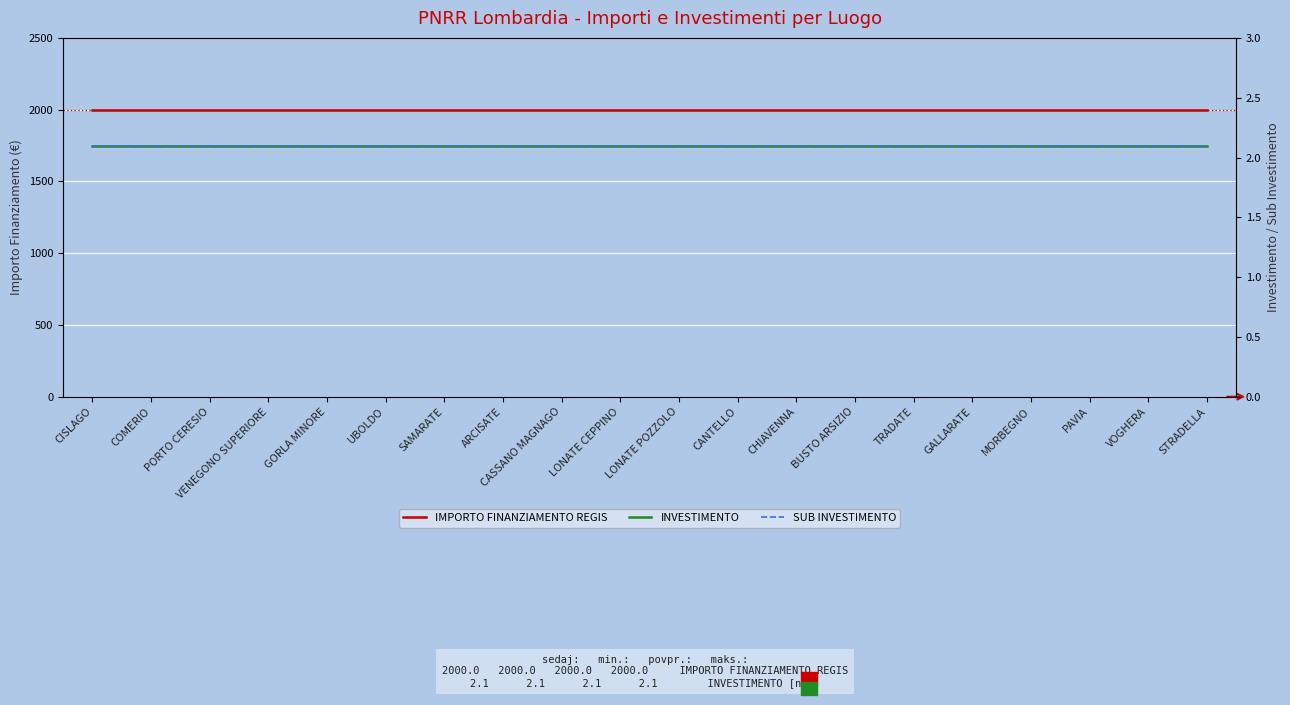

What is the total value across all series at ARCISATE?

2004.2